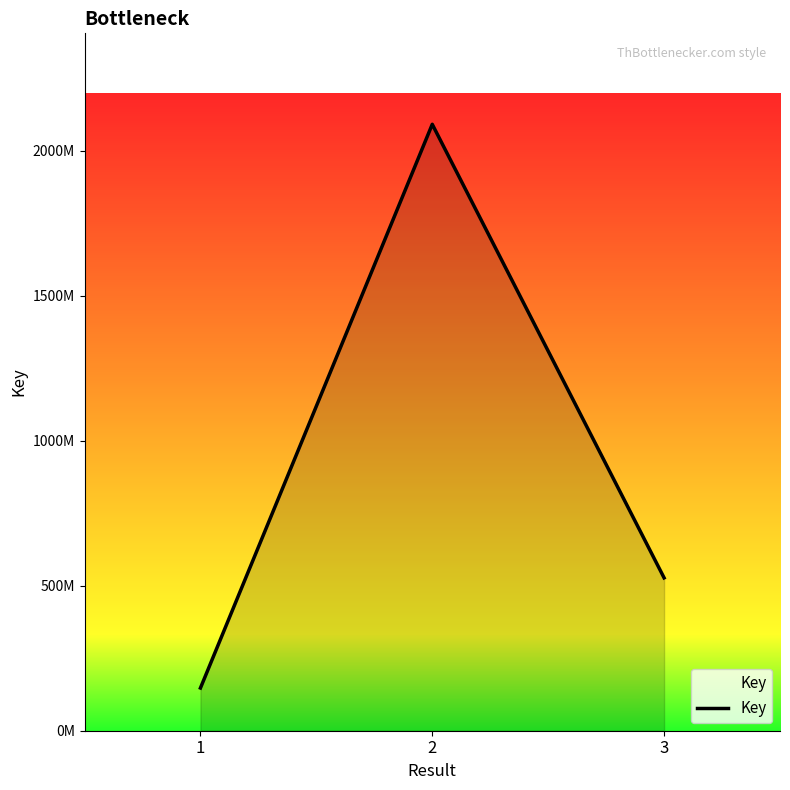

List the labels in order of value, smallest first.

1, 3, 2